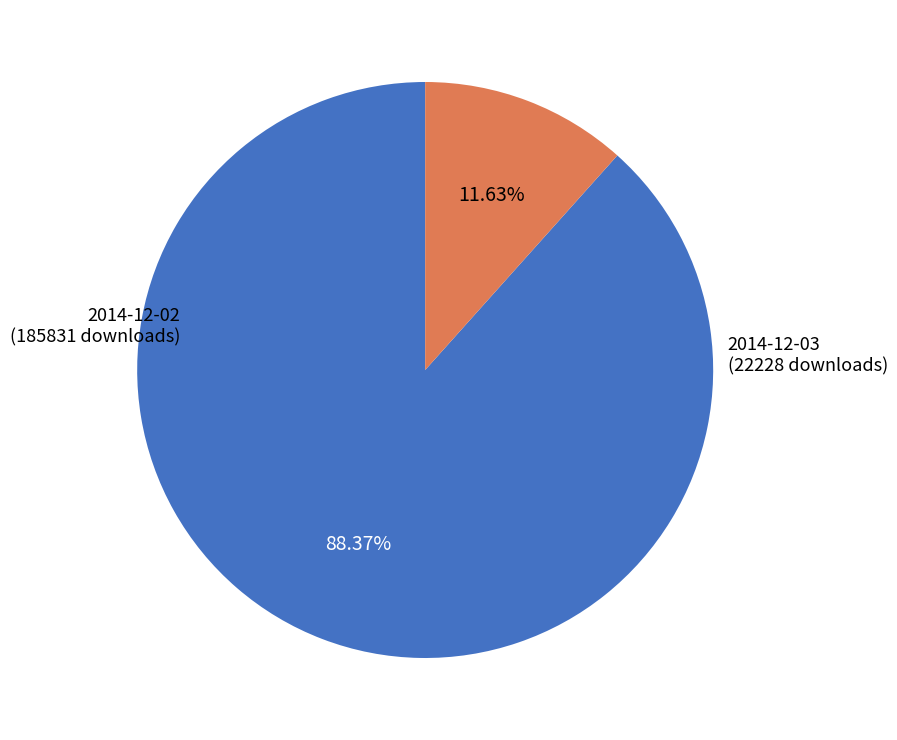

Rank the categories by value from lowest to highest.

22228, 185831